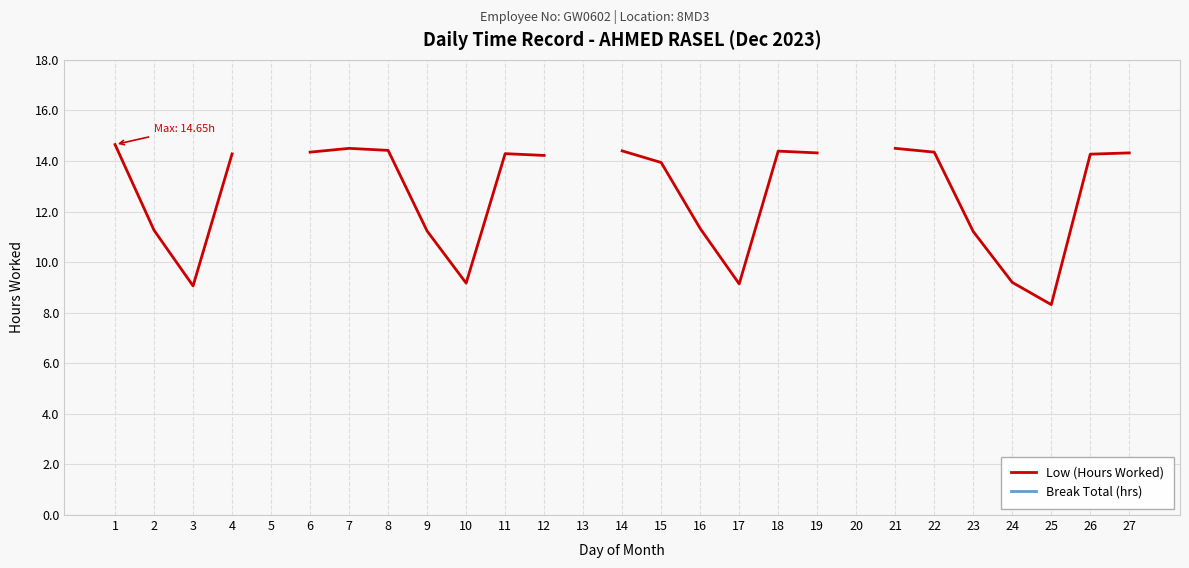

True or false: Break Total (hrs) and Low (Hours Worked) cross at least once.

False